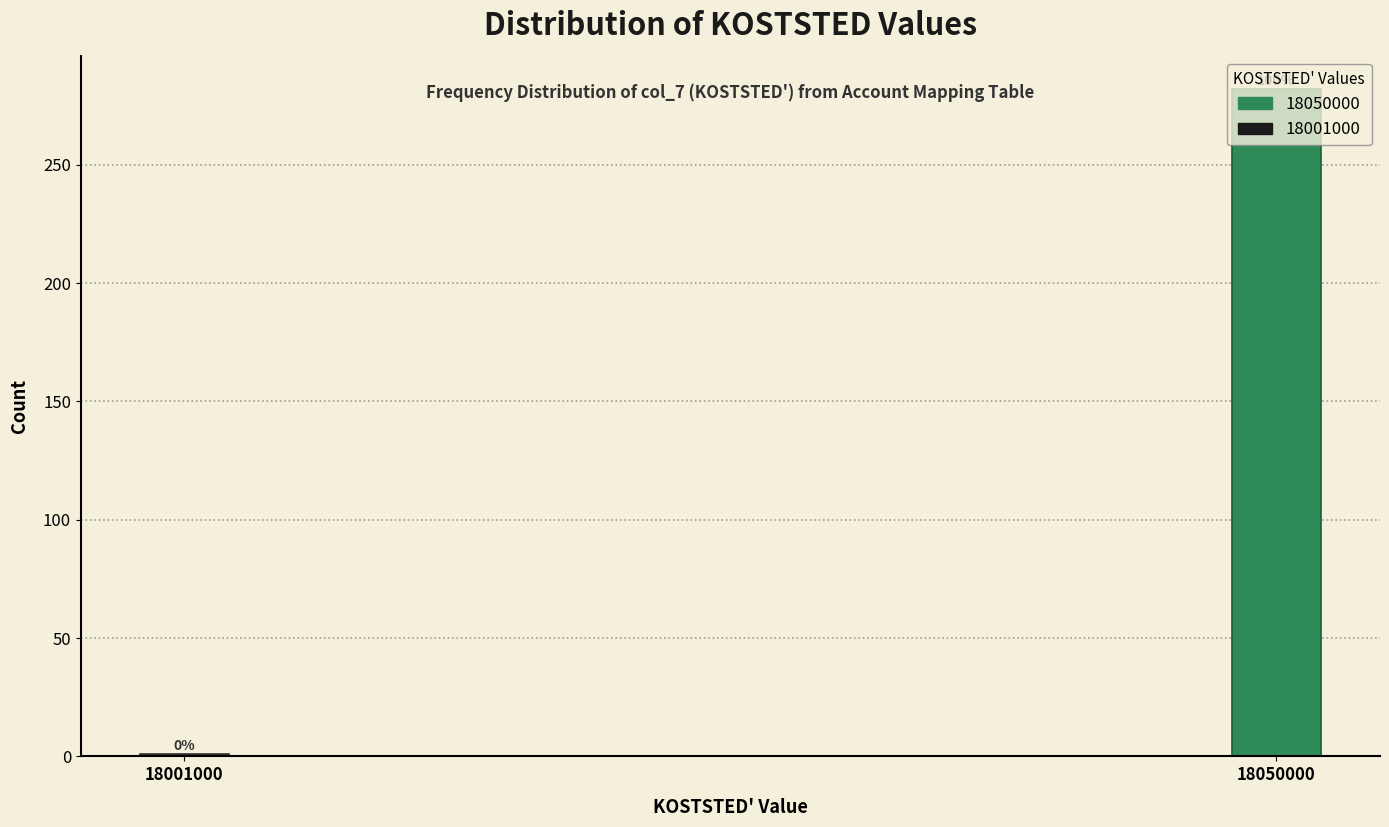

Are the bars horizontal?

No